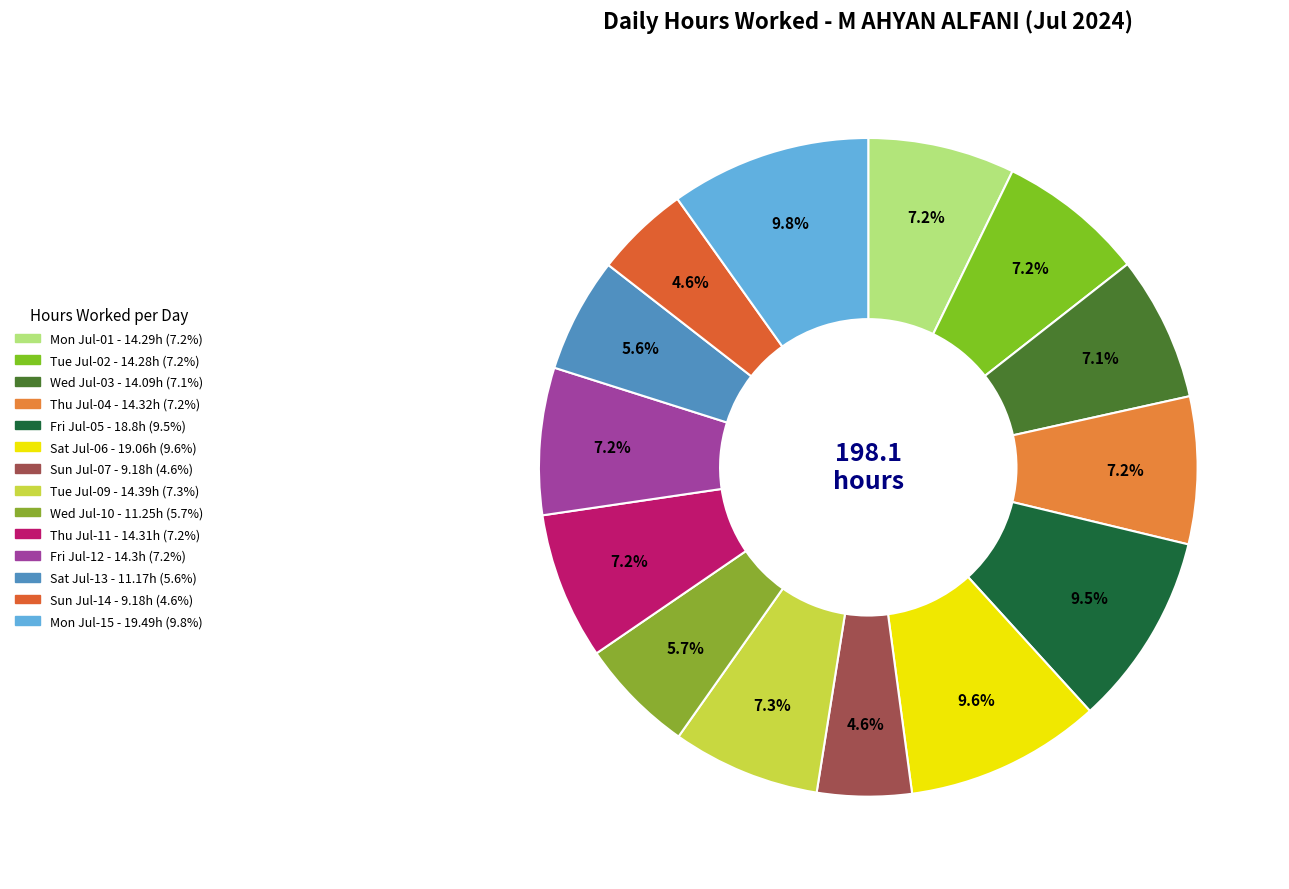

Rank the categories by value from lowest to highest.

Sun Jul-07, Sun Jul-14, Sat Jul-13, Wed Jul-10, Wed Jul-03, Tue Jul-02, Mon Jul-01, Fri Jul-12, Thu Jul-11, Thu Jul-04, Tue Jul-09, Fri Jul-05, Sat Jul-06, Mon Jul-15